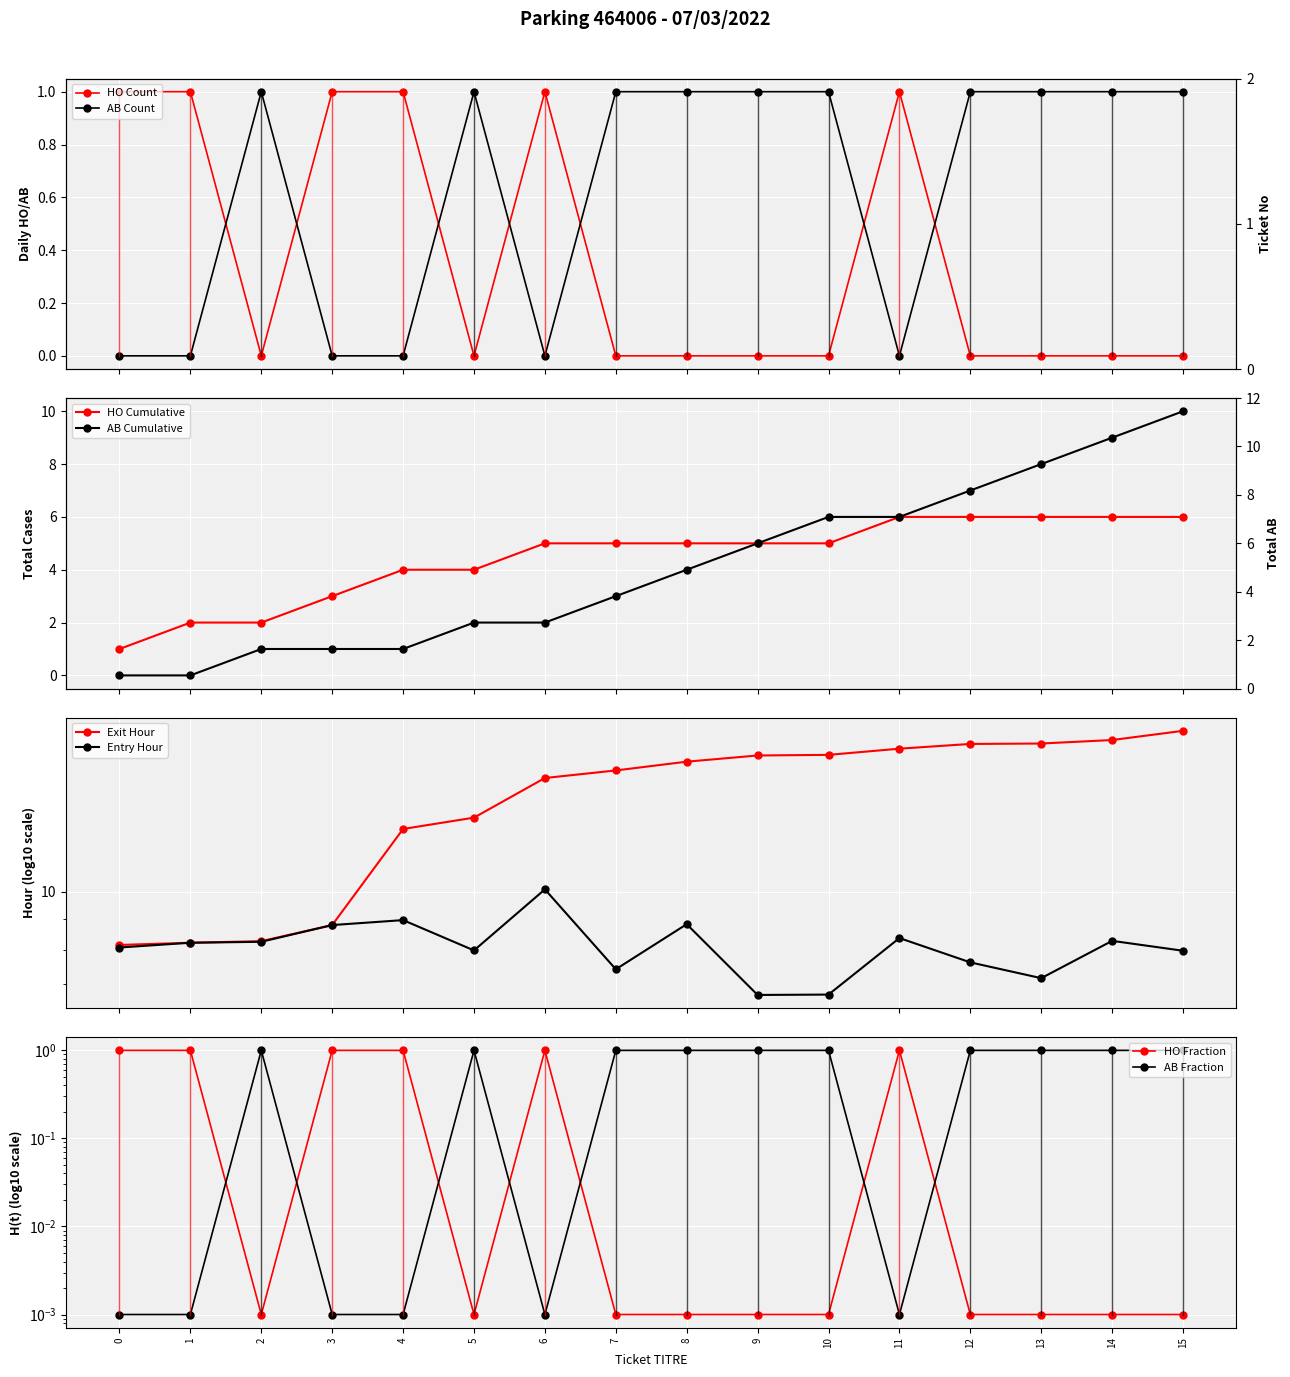

Where do AB Count and HO Count first cross each other?

1 and 2